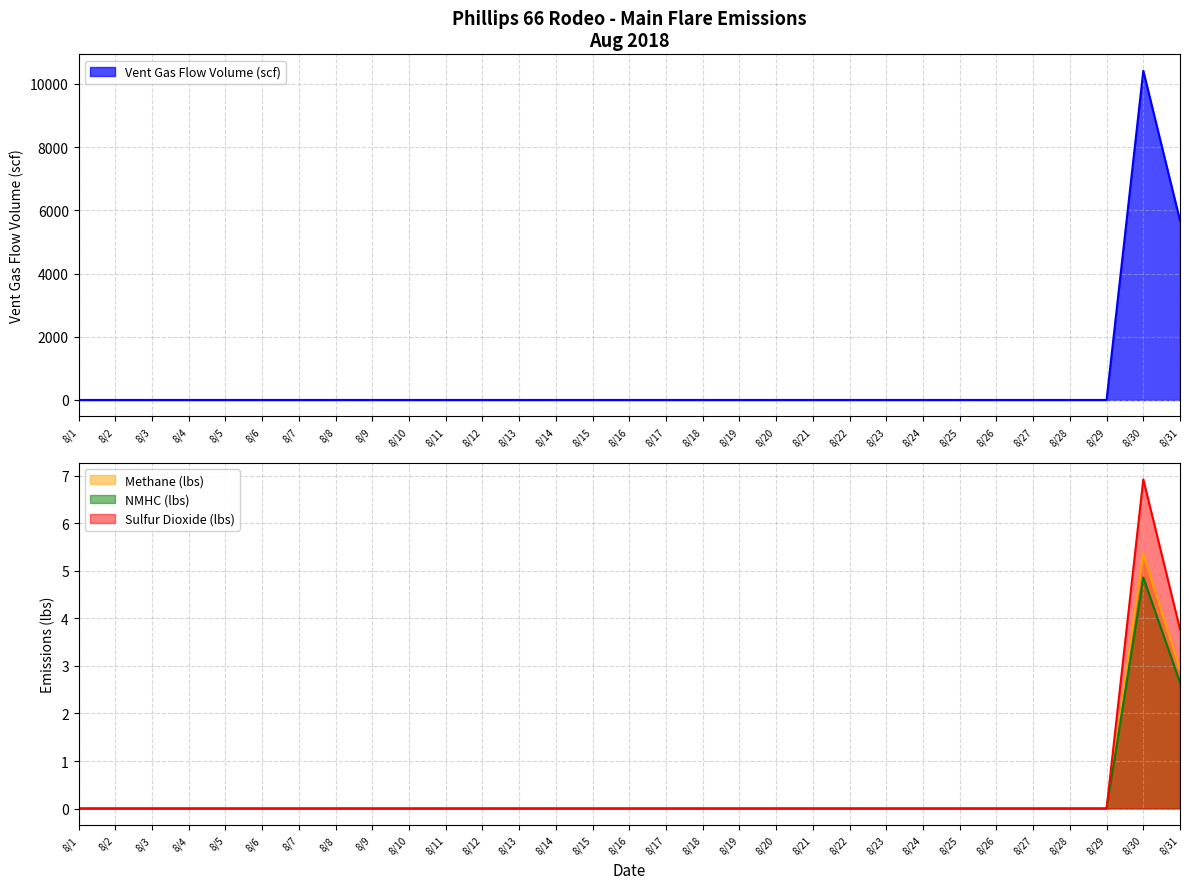

What is the difference between the maximum and minimum values in the Methane (lbs) series?

5.4